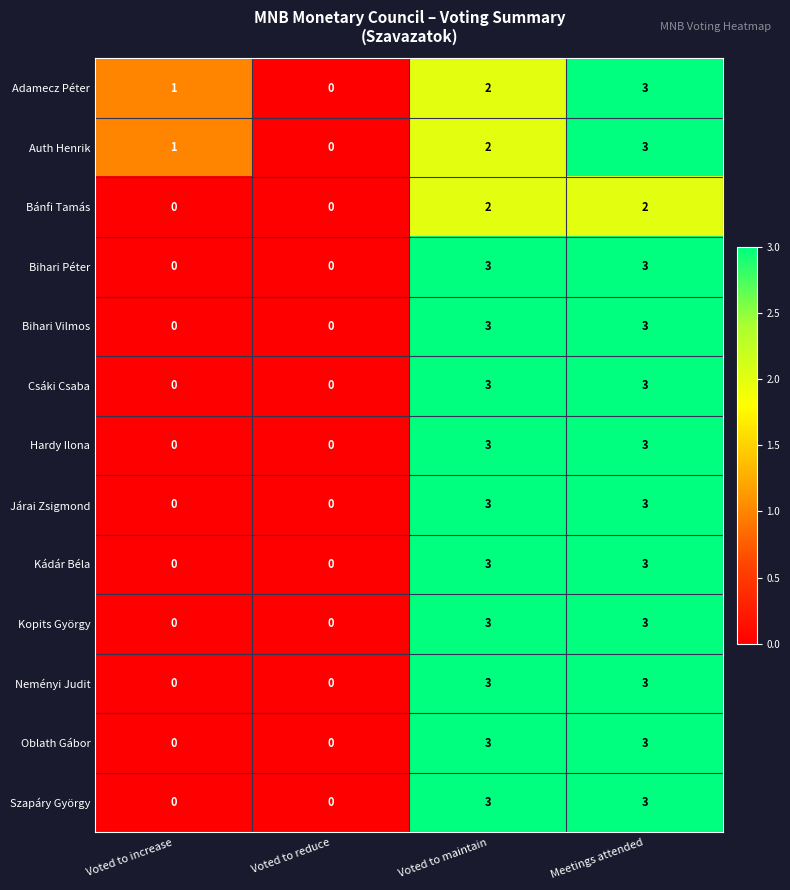

Count the Bihari Vilmos values in the range 0 to 3.

4